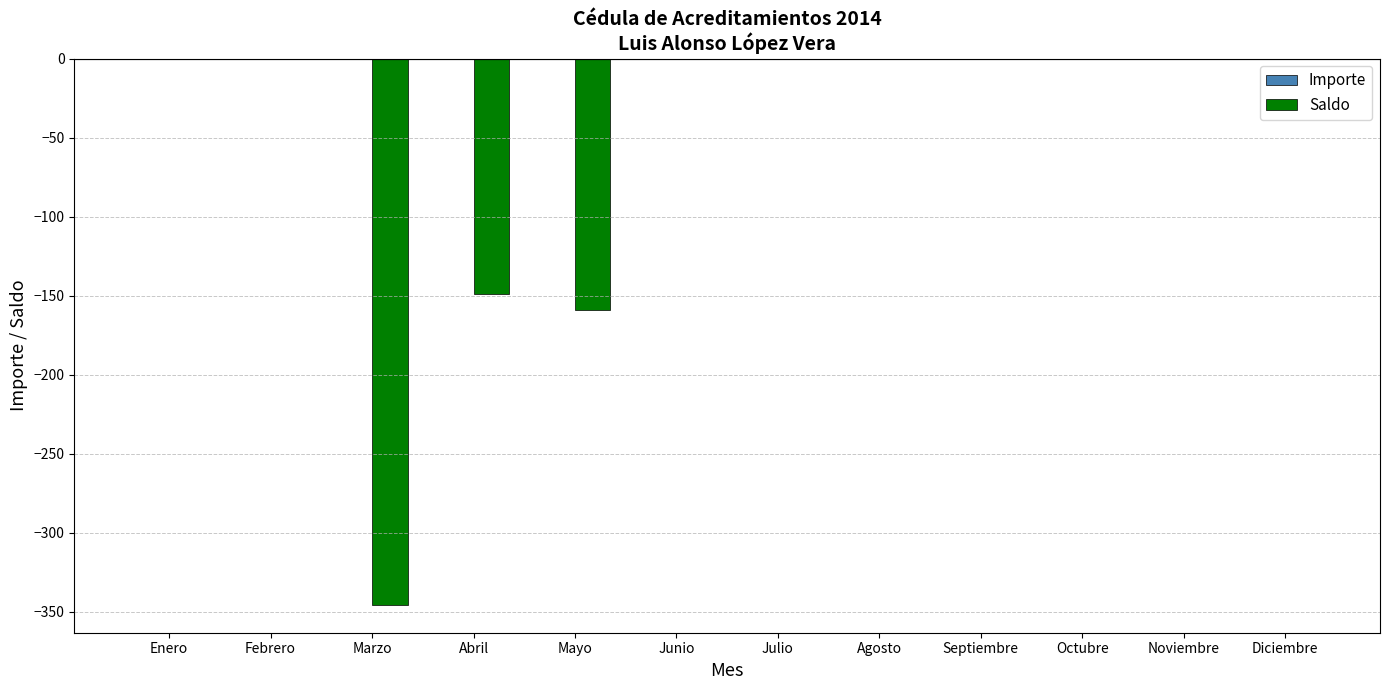

Count the number of categories in the chart.

12